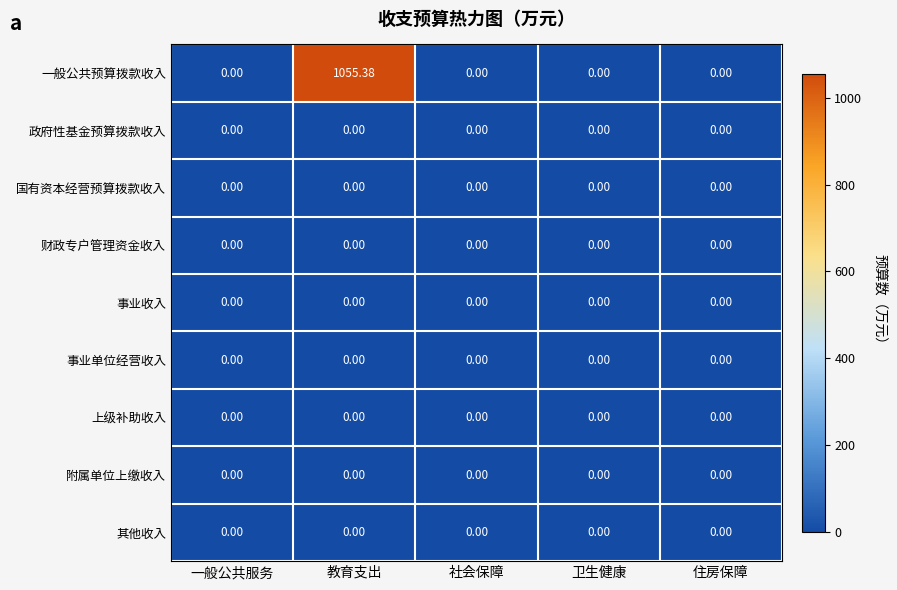

Which series changed the most between 教育支出 and 卫生健康?

一般公共预算拨款收入